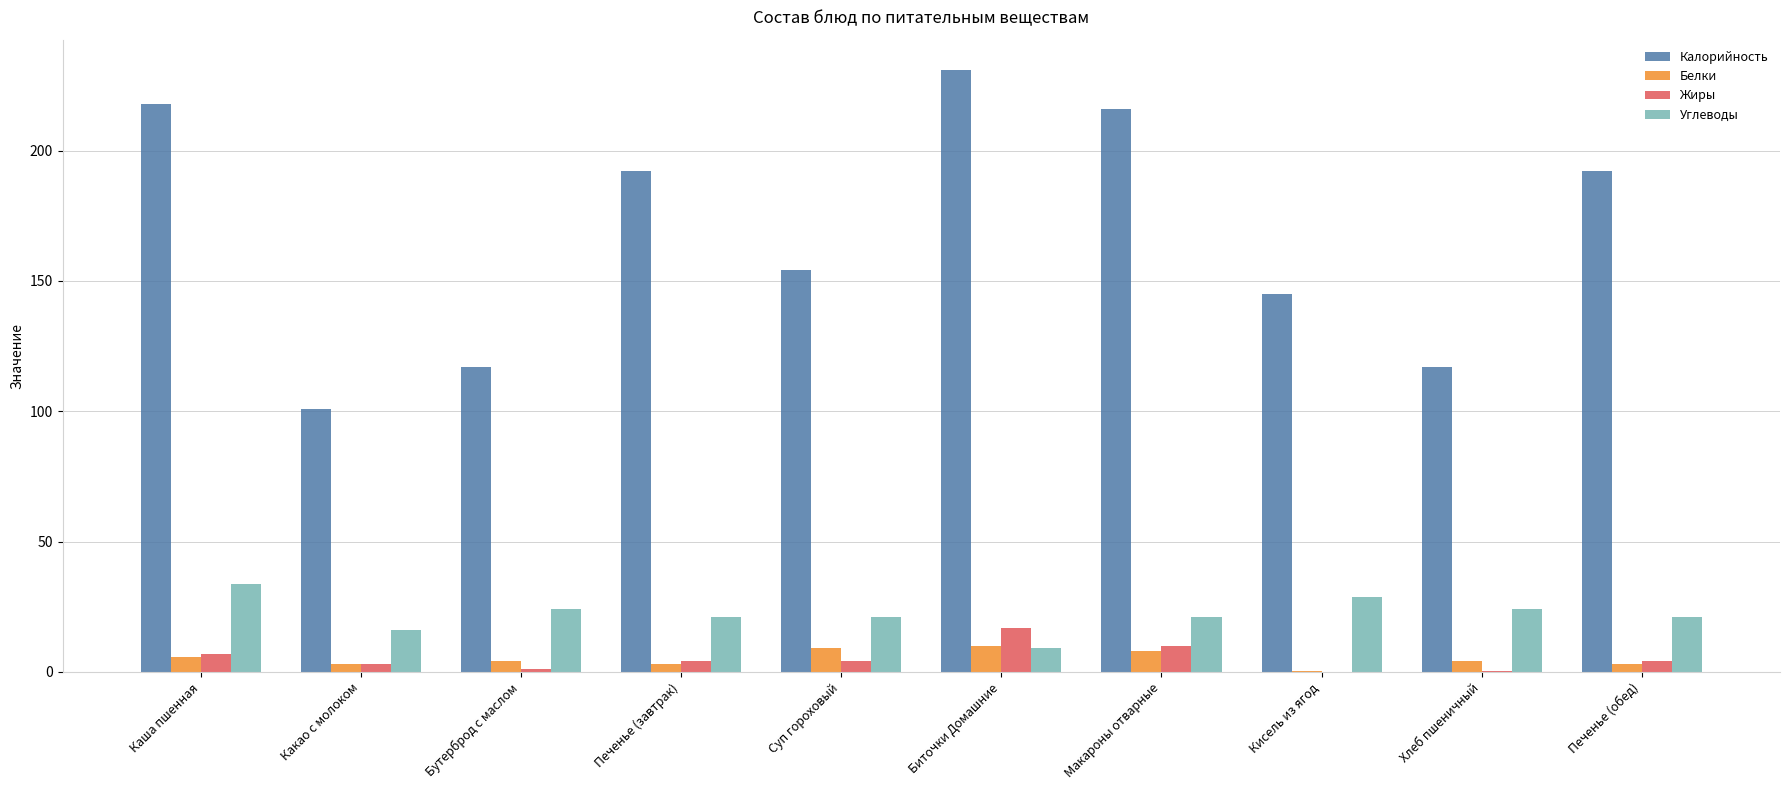

What is the sum of all Углеводы values?

219.3